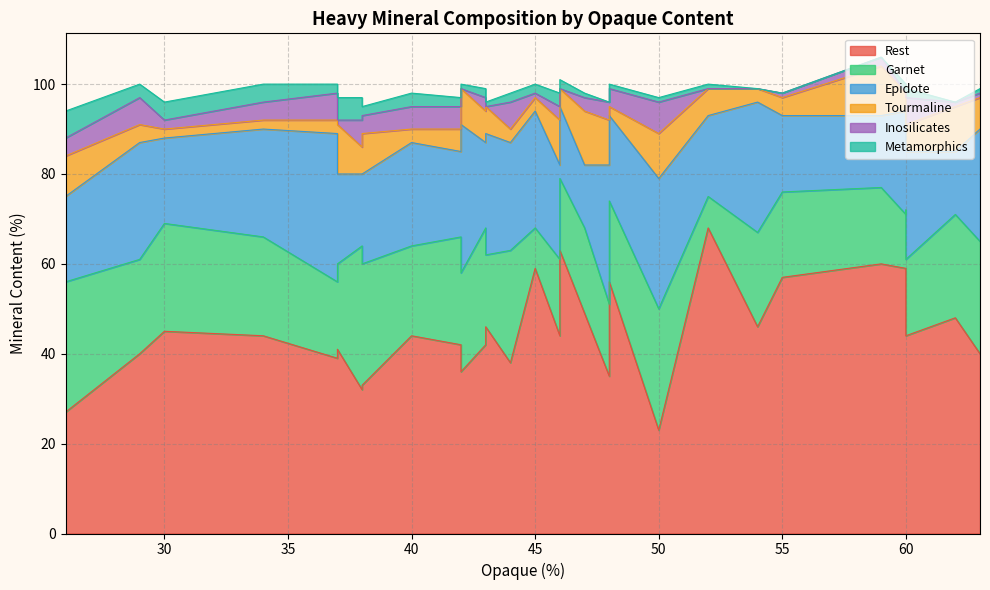

How many data points in Metamorphics are above 2?

8